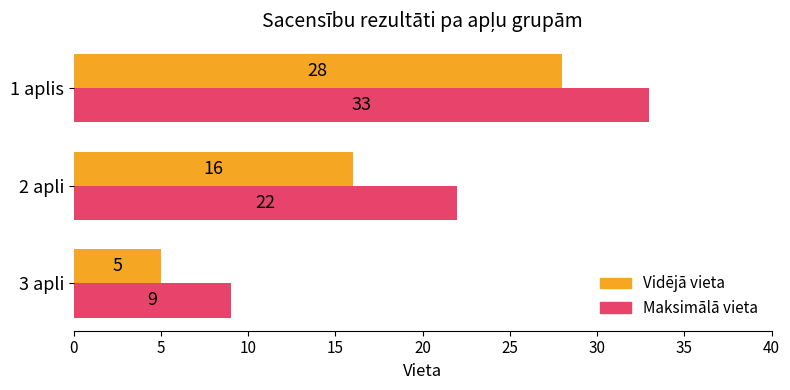

Which series has the largest range (max minus min)?

Maksimālā vieta